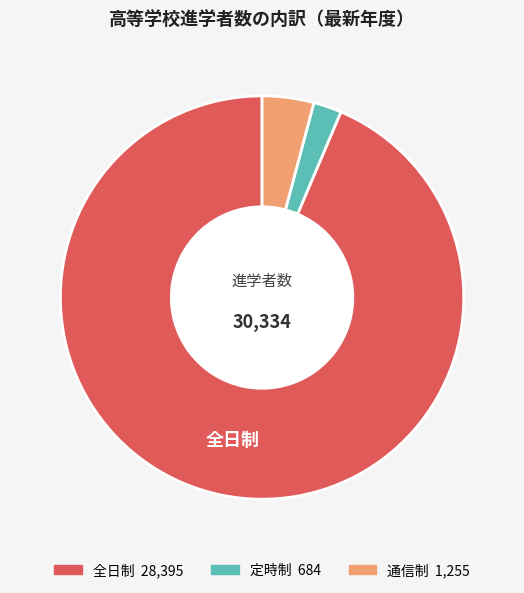

Is there any slice that represents more than half of the pie?

Yes